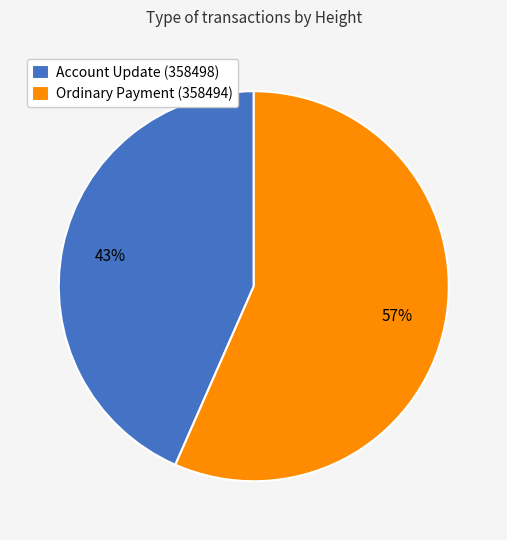

How many slices are in this pie chart?

2